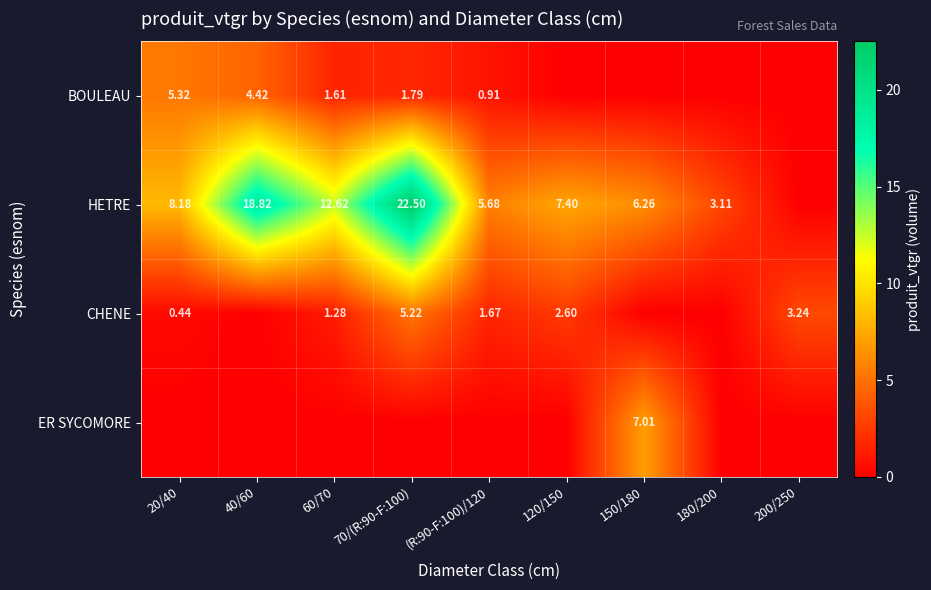

At how many categories does at least one series exceed 22?

1